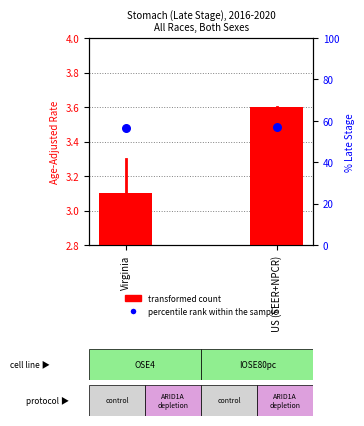

Which series has the largest total across all categories?

percentile rank within the sample